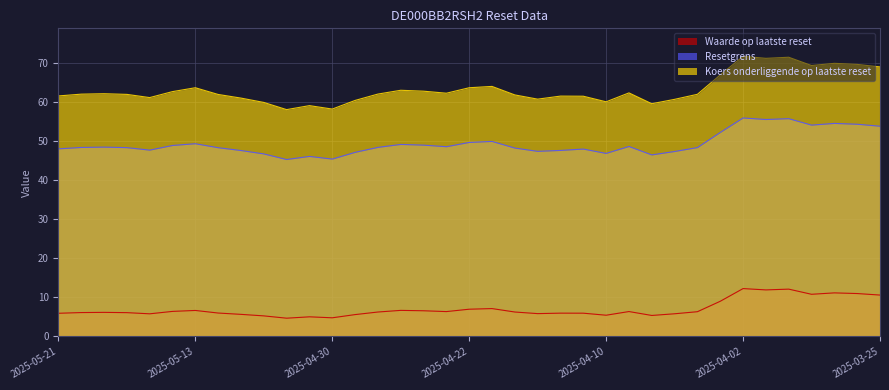

What value does the Resetgrens series have at 2025-05-16?

48.3